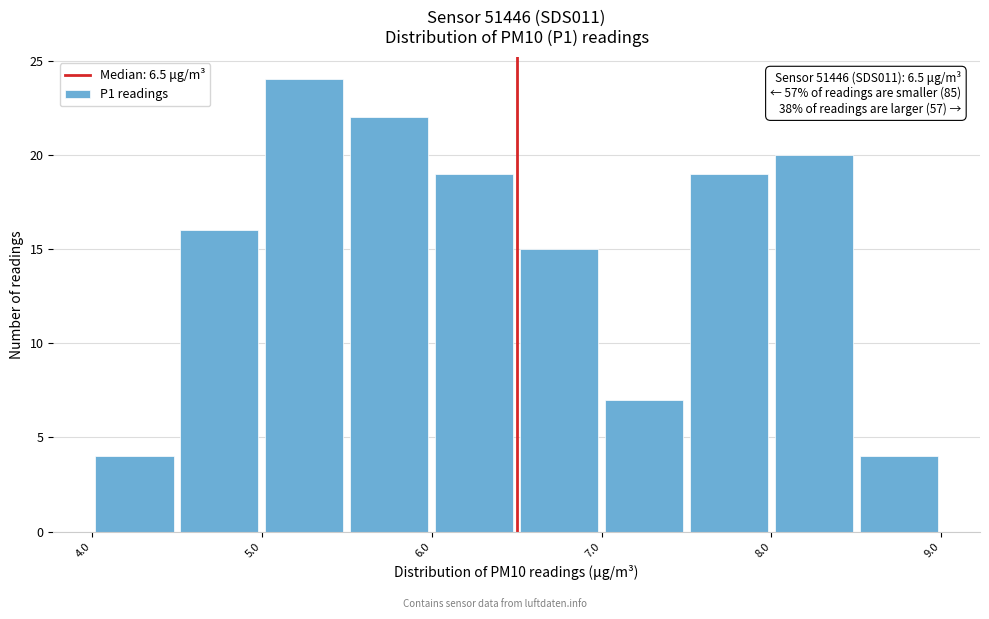

Over which range of the x-axis is the bar tallest?

5.0 to 5.5